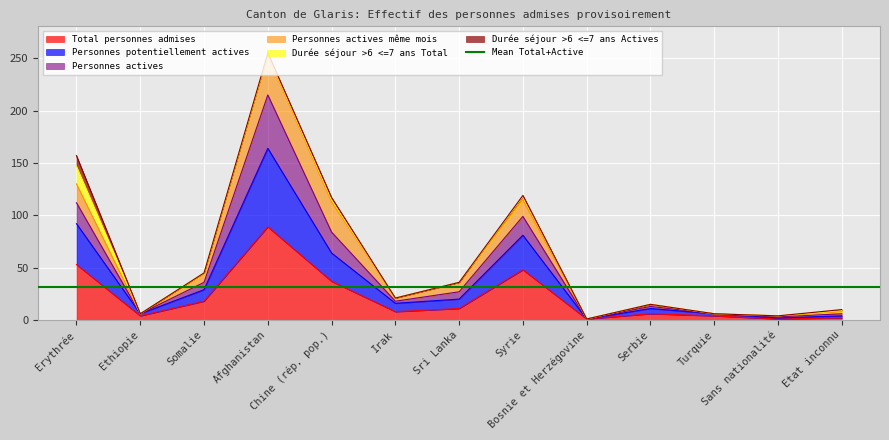

The value of Total personnes admises at Erythrée is 85. True or false?

False